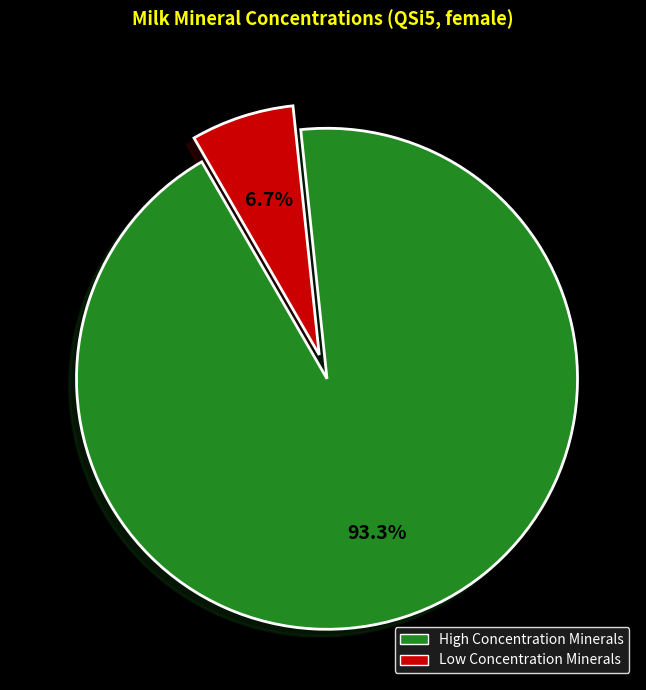

To the nearest percent, what is the difference between the largest and smallest slice percentages?

87%